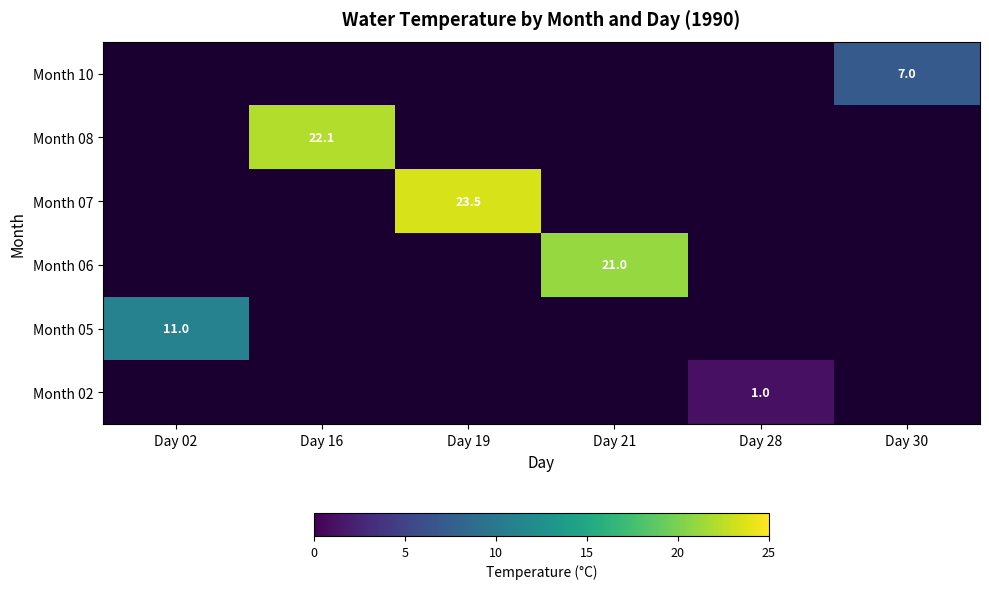

At which category does the chart reach its minimum across all series?

Day 28